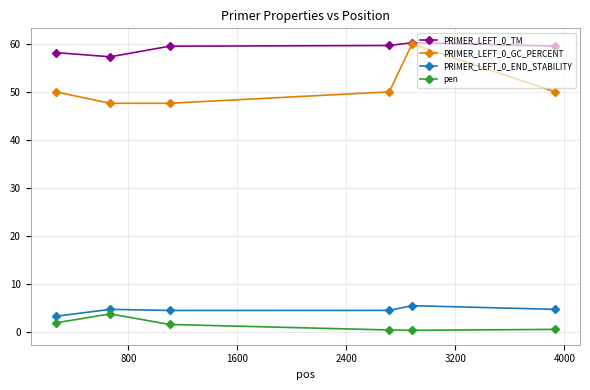

True or false: PRIMER_LEFT_0_TM has more than 0 interior local peaks.

True